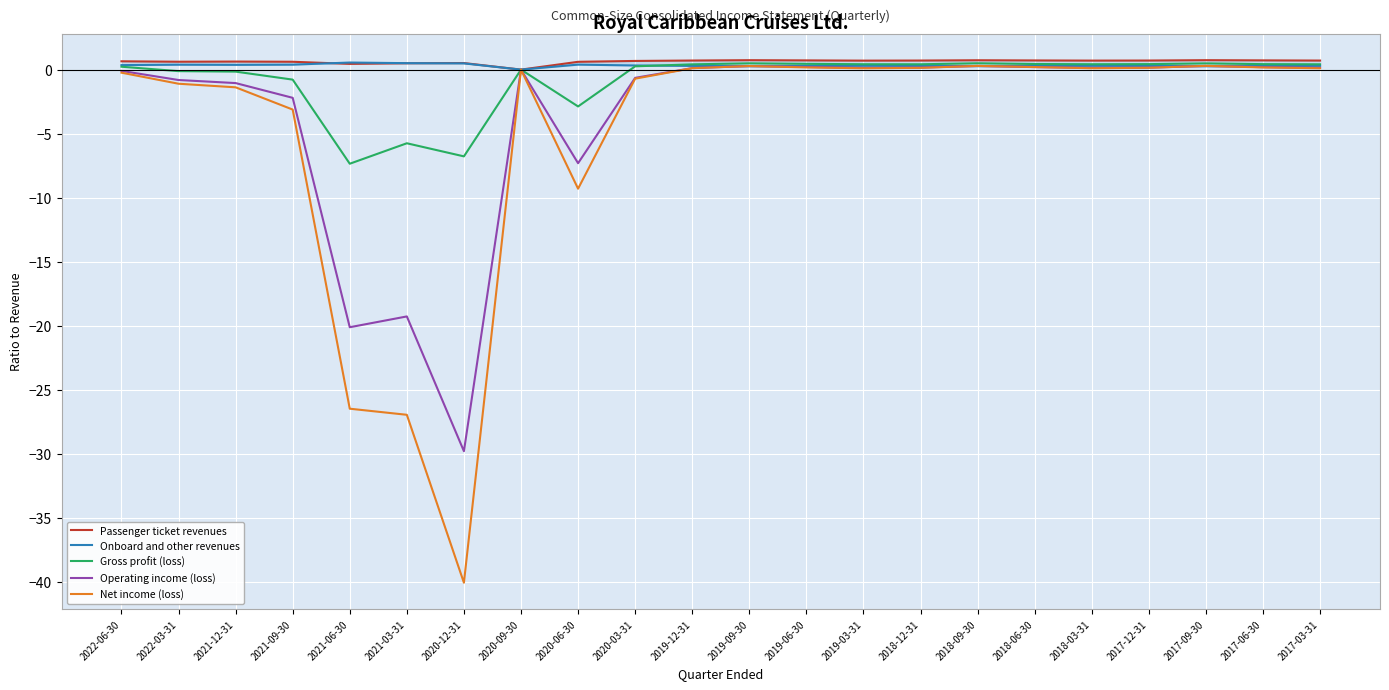

What is the minimum value for Net income (loss)?

-40.0